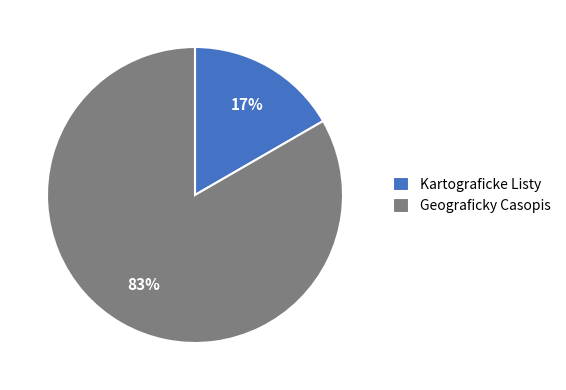

How many segments does this pie chart have?

2